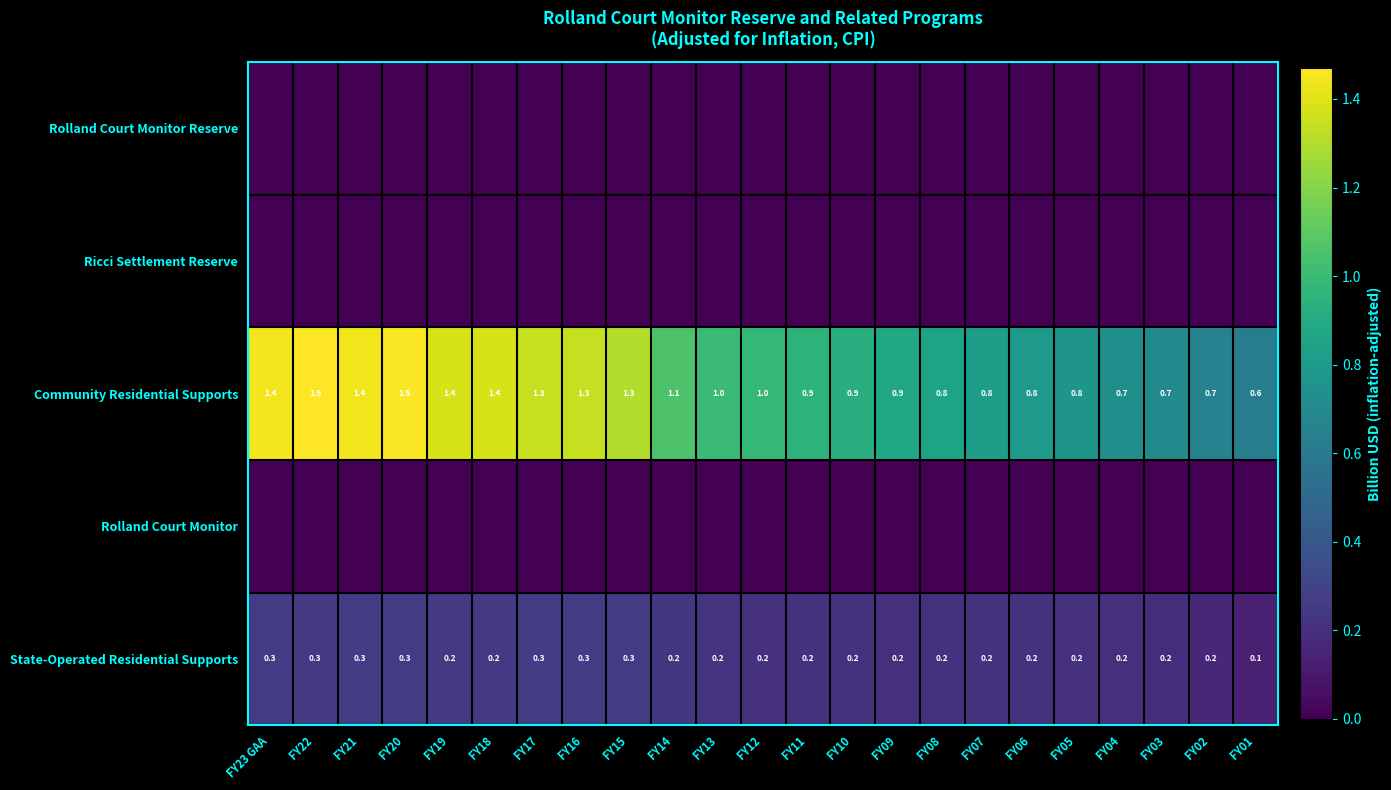

How many distinct data groups are displayed?

5